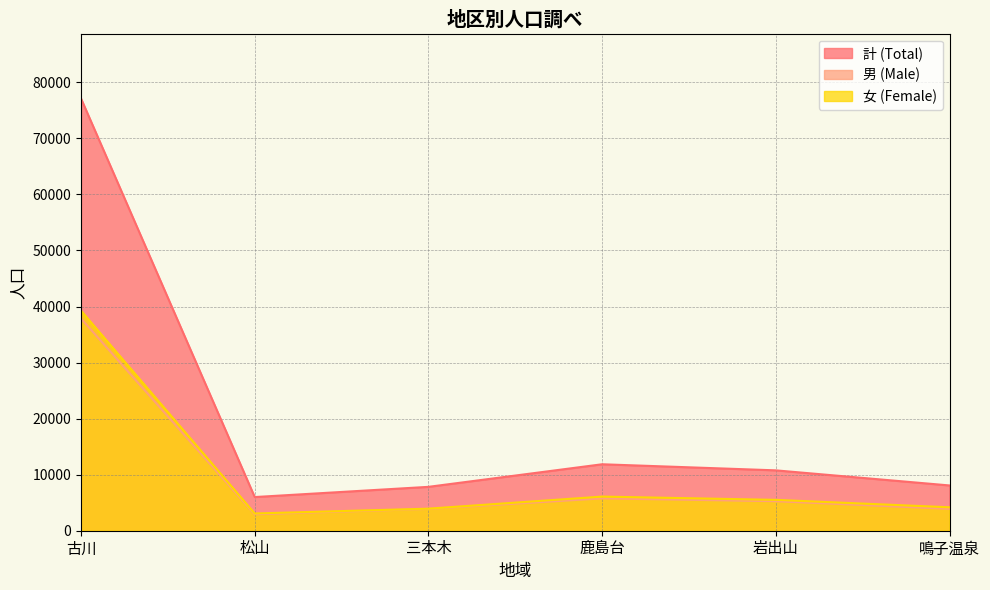

What is the difference between the maximum and minimum values in the 男 (Male) series?

34922